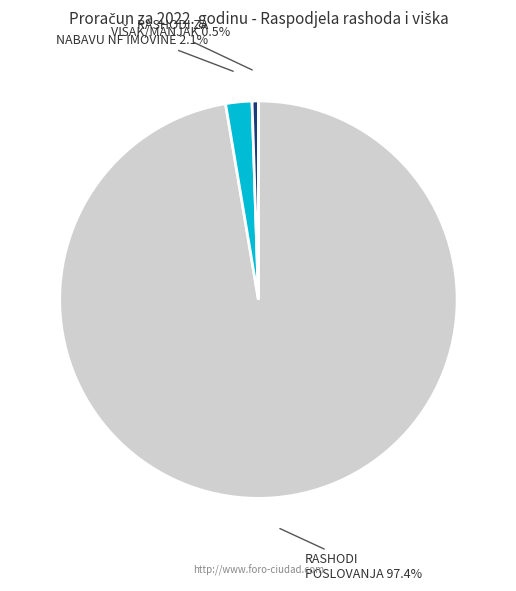

Is there any slice that represents more than half of the pie?

Yes